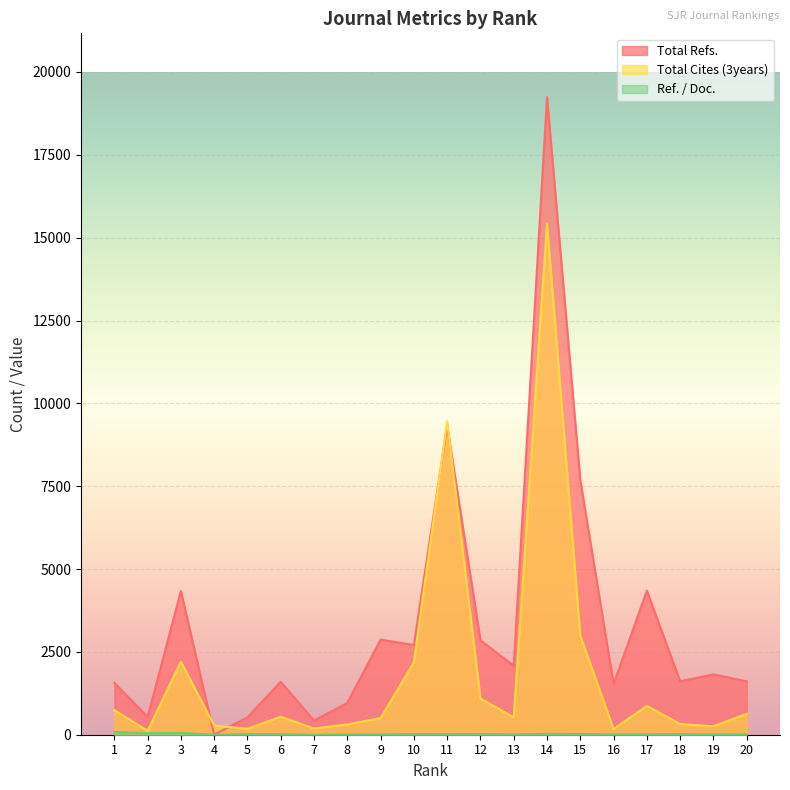

How many values in the Total Refs. series are below 1820?

10